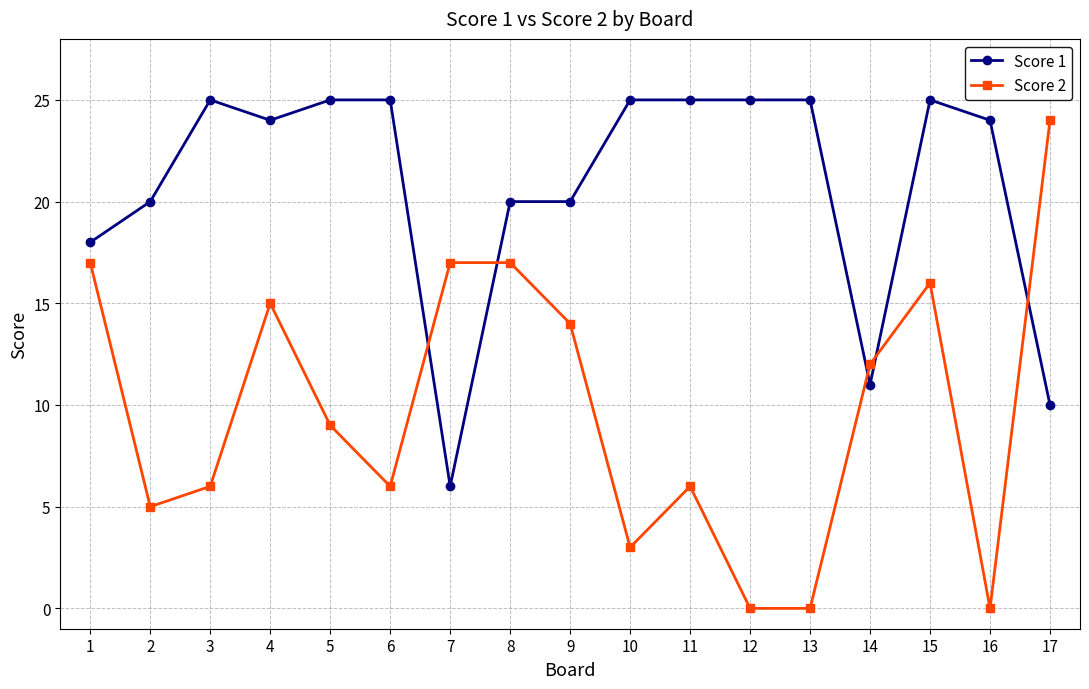

What is the spread (max minus min) of values at 17?

14